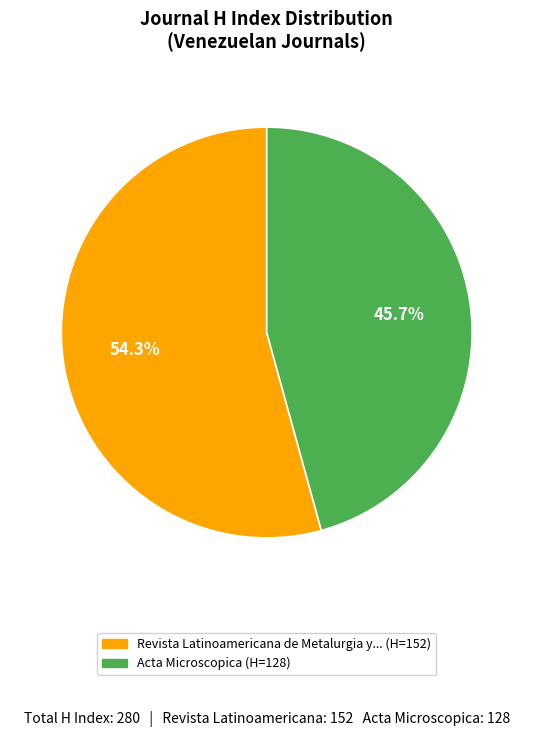

How many segments does this pie chart have?

2